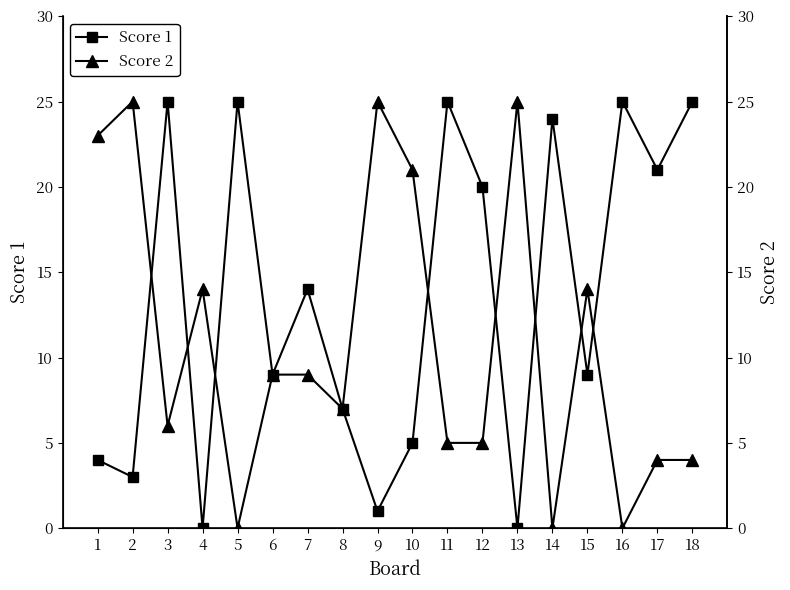

At which label is Score 1 closest to 12?

7